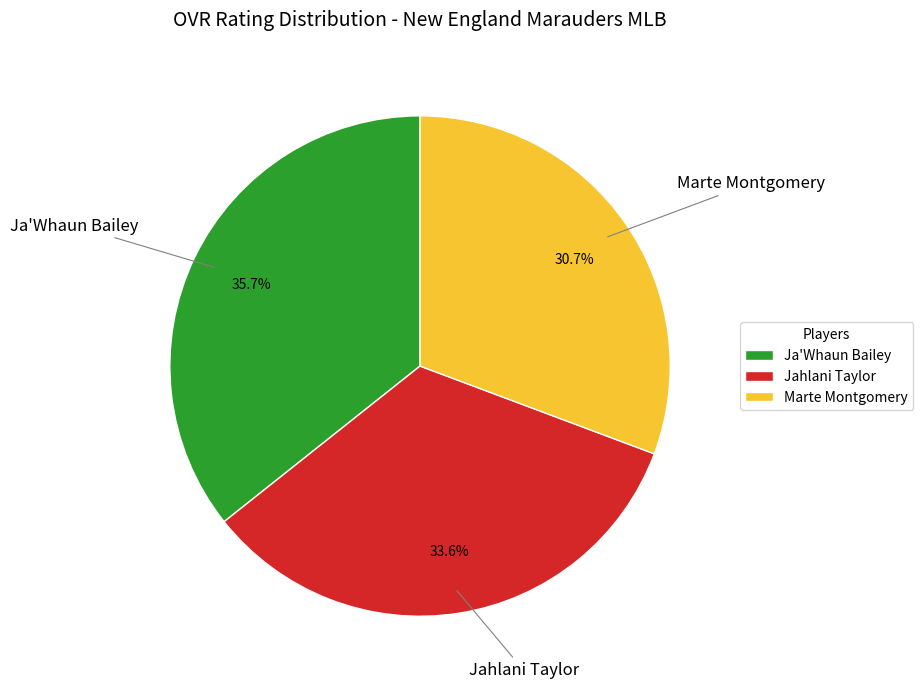

What is the ratio of the value at Ja'Whaun Bailey to the value at Marte Montgomery?

1.2